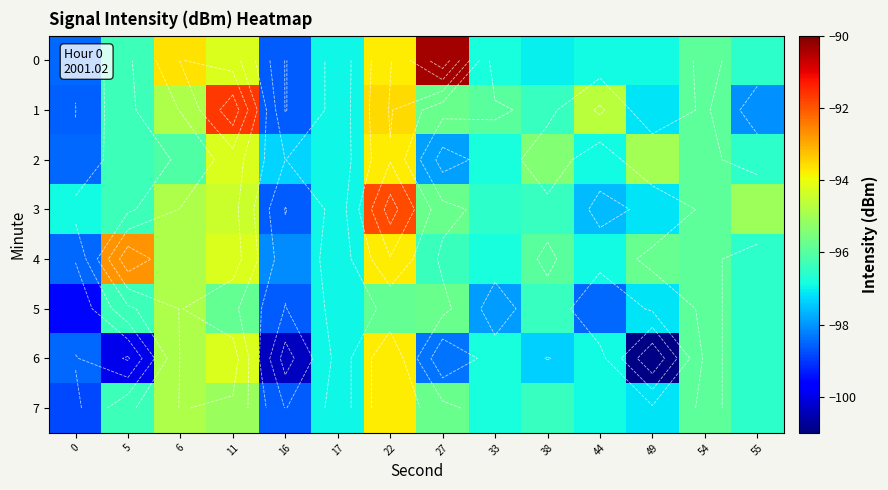

Which category has the lowest value in the 0 series?

16